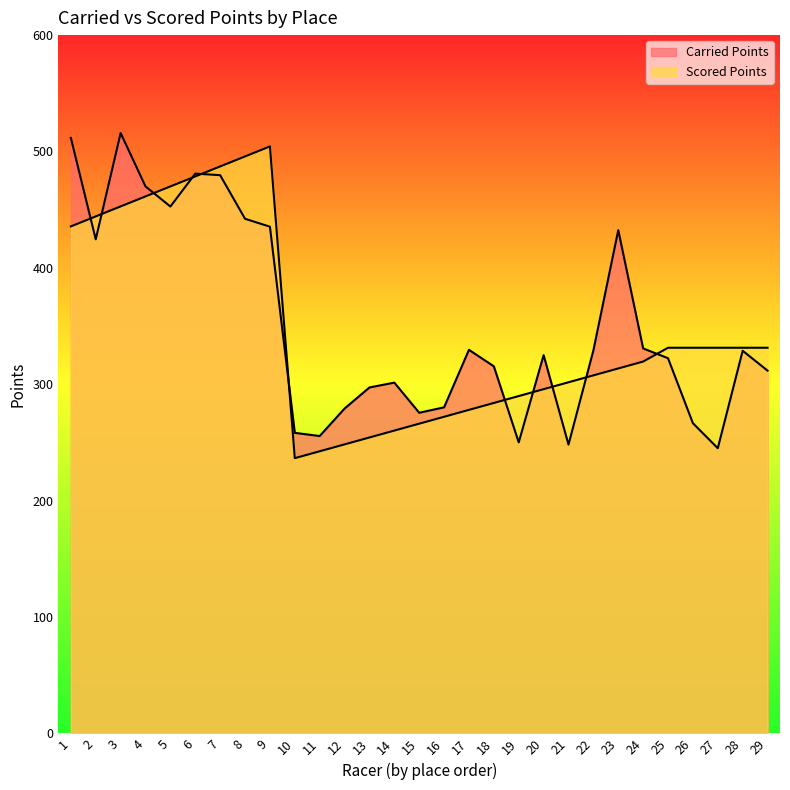

True or false: Carried Points has a value of 481.0 at 6.

True